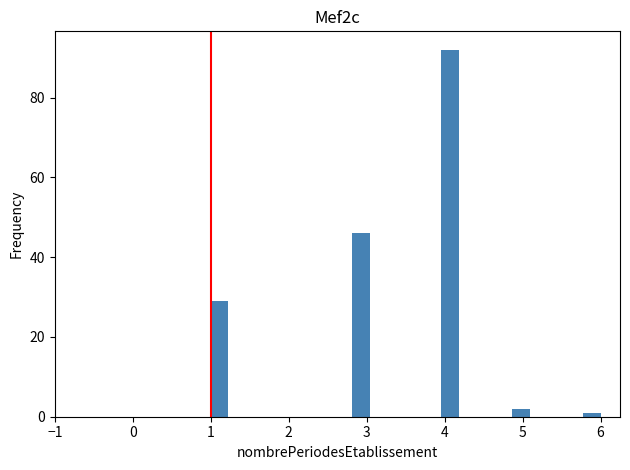

Read against the x-axis, roughly where is the centre of the tallest bar?

4.1